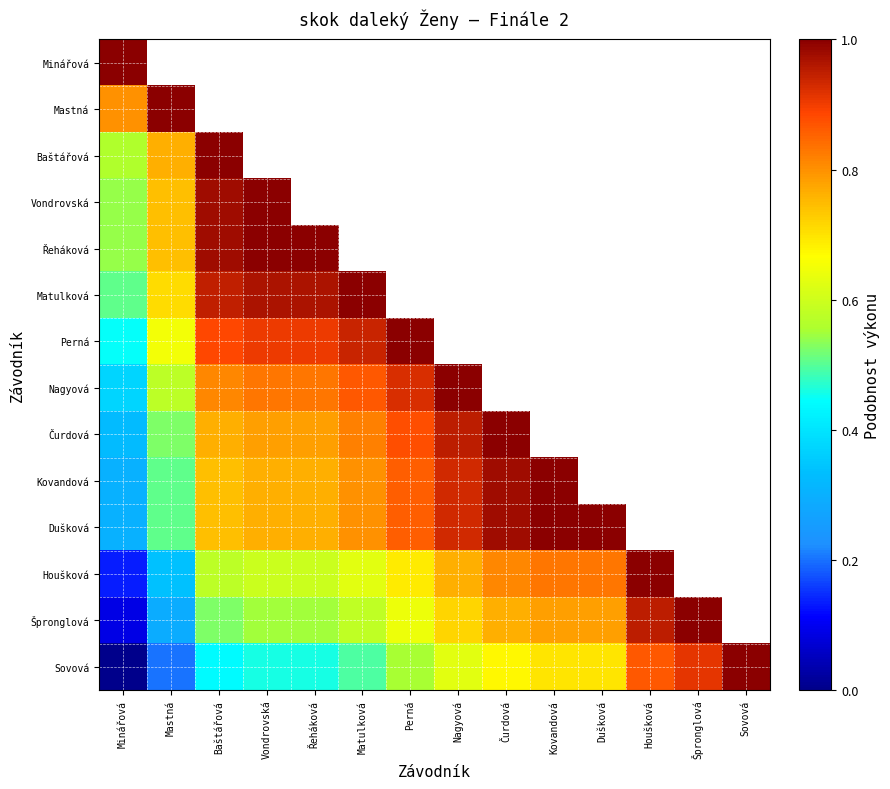

Where is Matulková nearest to the value 0?

Minářová